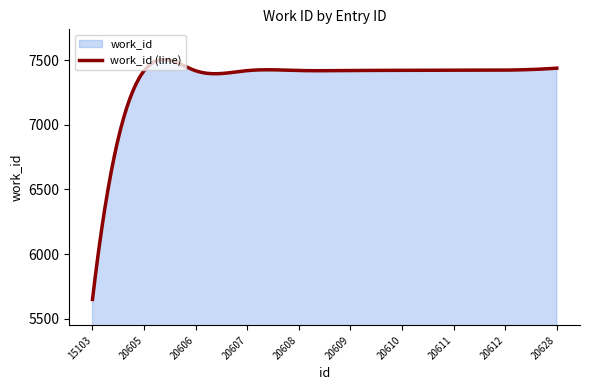

What is the sum of all values?

2205104.2